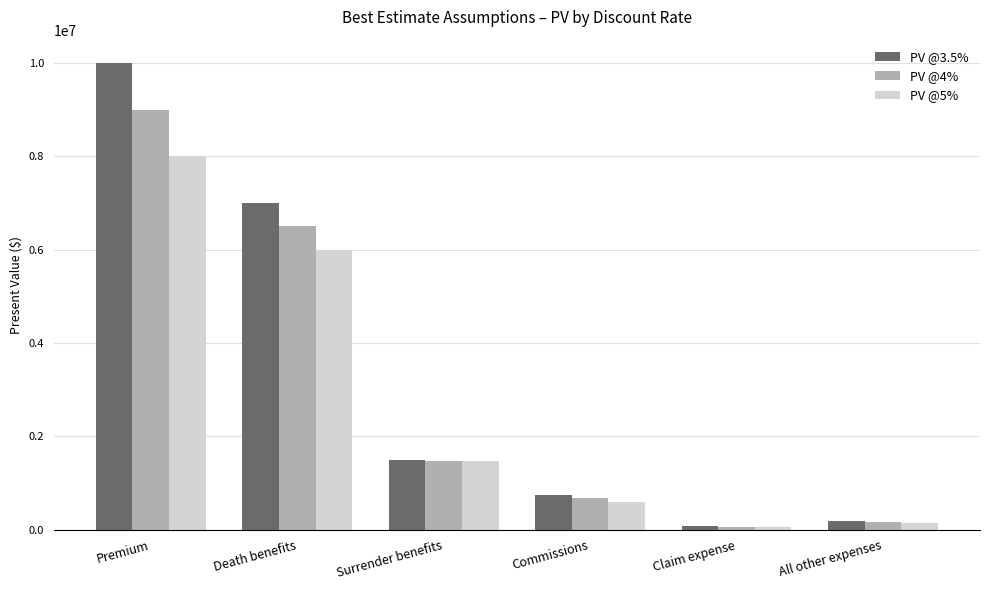

What is the sum of the PV @5% values at Premium and Commissions?

8600000